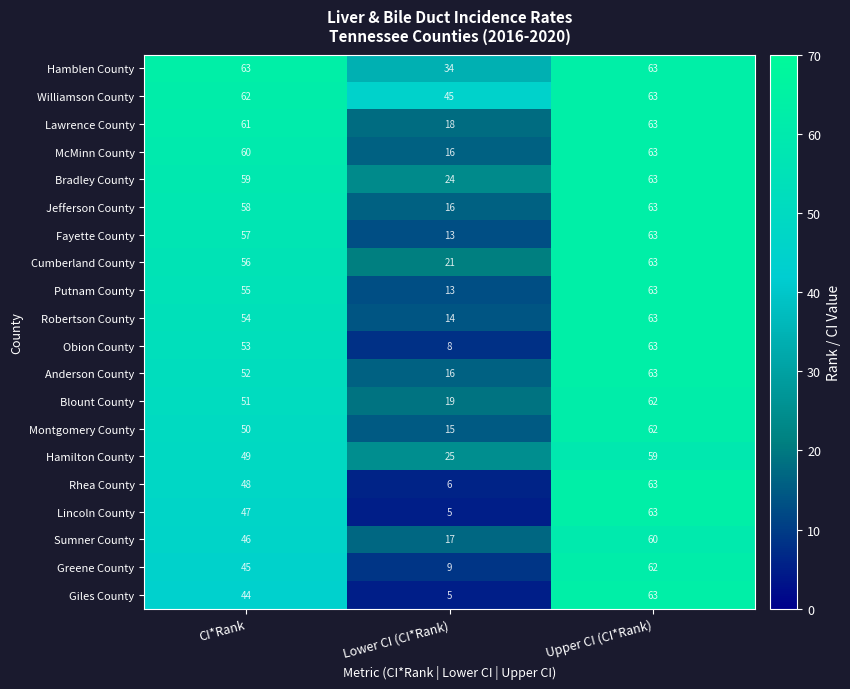

Which series has the largest total across all categories?

Williamson County